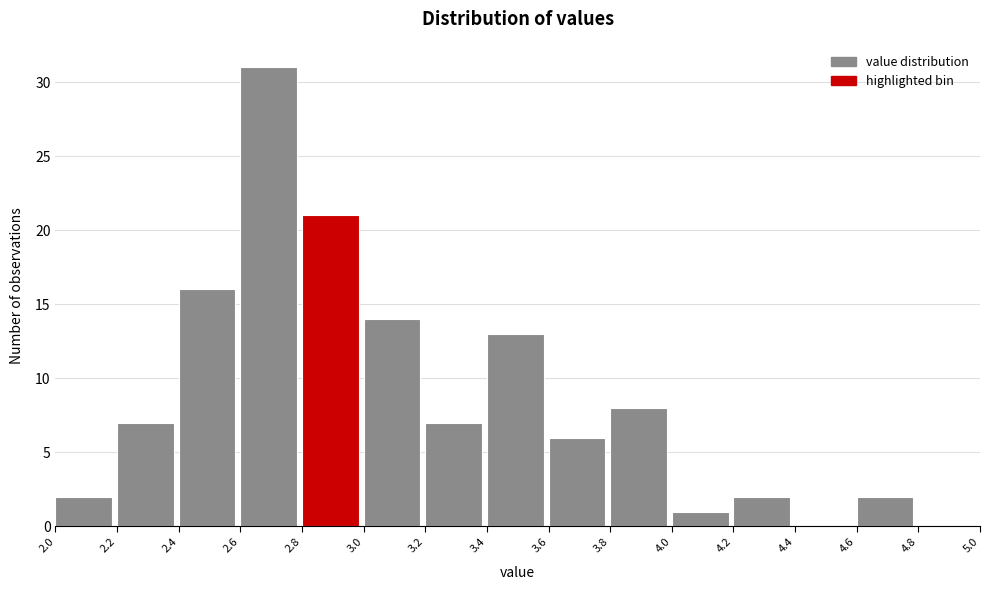

Which range on the x-axis has the tallest bar?

2.6 to 2.8